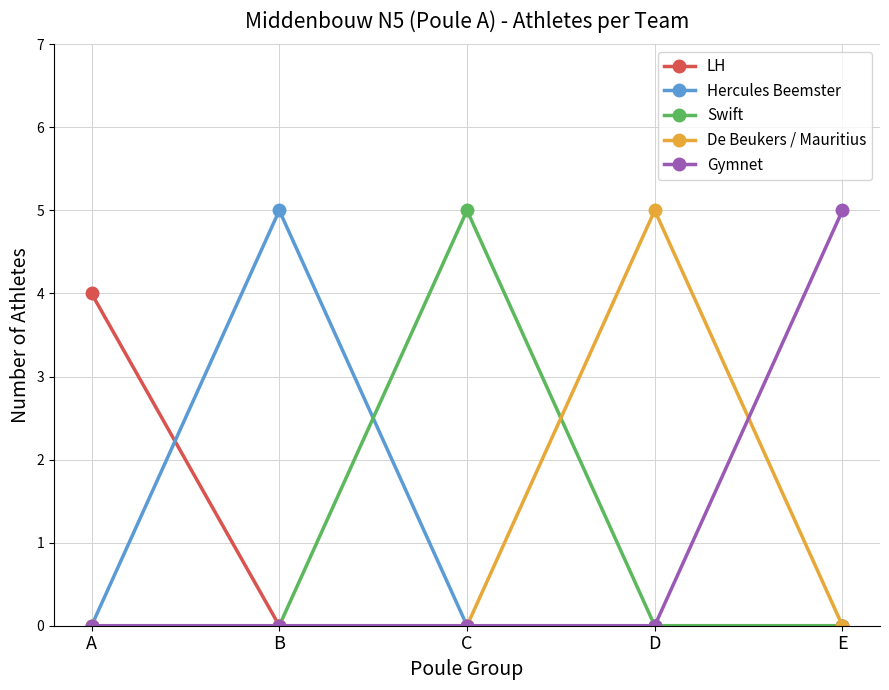

Is this an area chart (filled region under the line)?

No